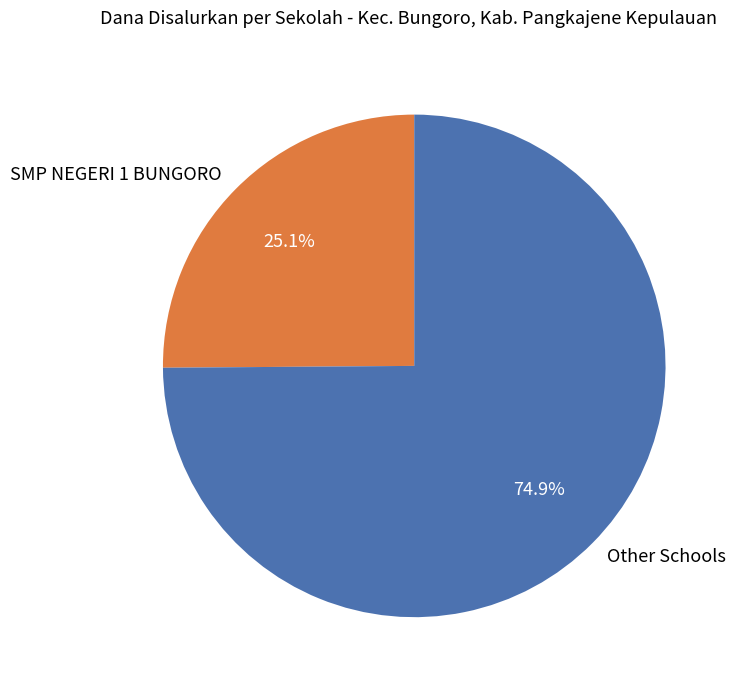

Rank the categories by value from highest to lowest.

Other Schools, SMP NEGERI 1 BUNGORO